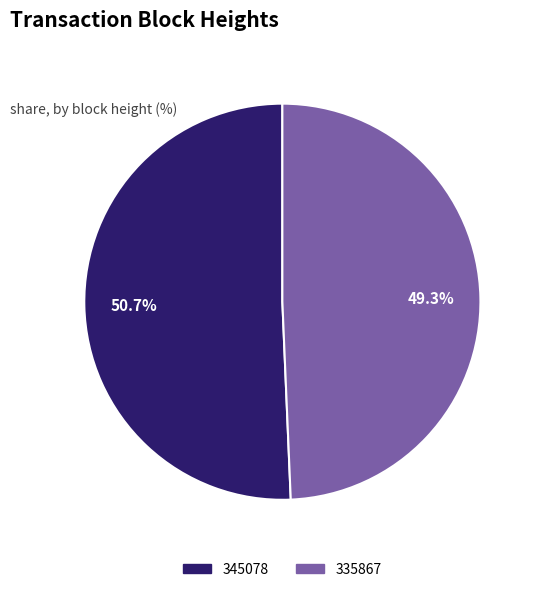

What portion of the pie excludes 335867?

50.7%